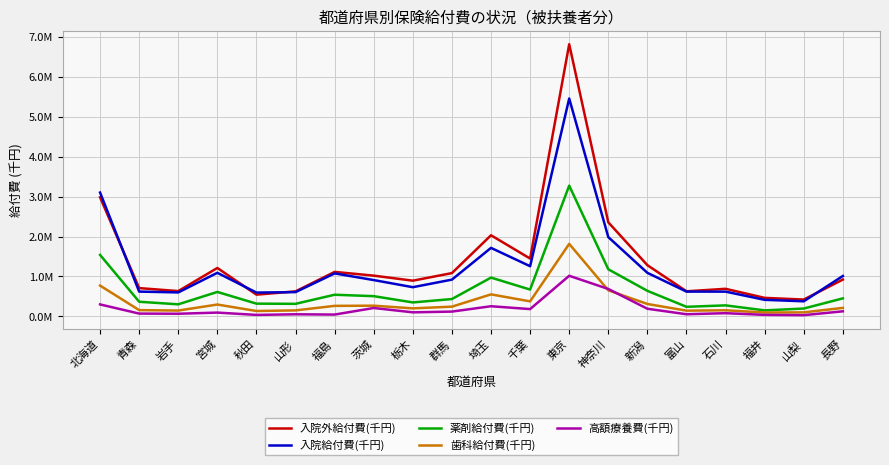

True or false: 歯科給付費(千円) has more than 1 interior local peaks.

True